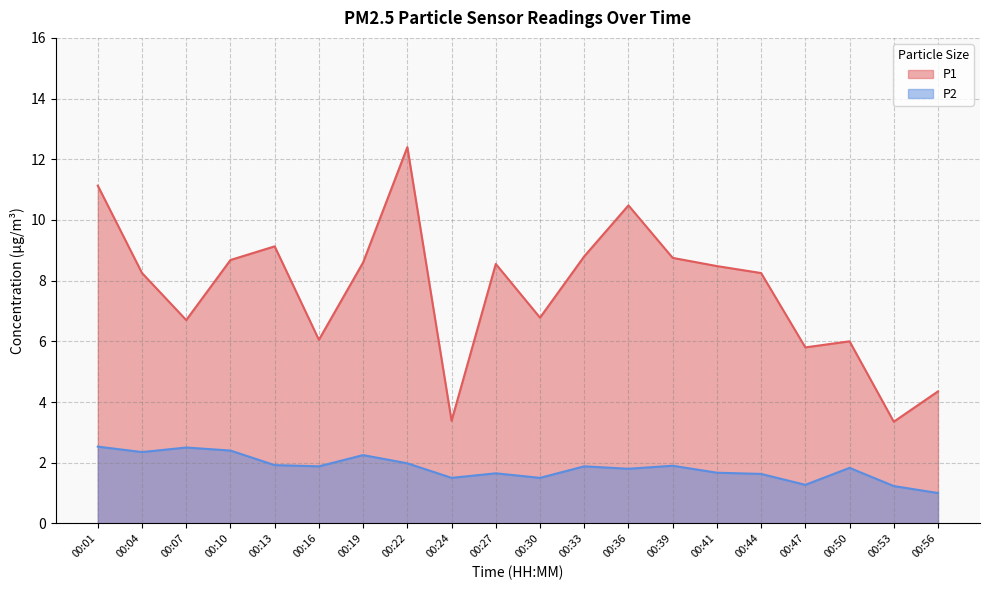

Rank the categories by P1 value from highest to lowest.

00:22, 00:01, 00:36, 00:13, 00:33, 00:39, 00:10, 00:19, 00:27, 00:41, 00:04, 00:44, 00:30, 00:07, 00:16, 00:50, 00:47, 00:56, 00:24, 00:53